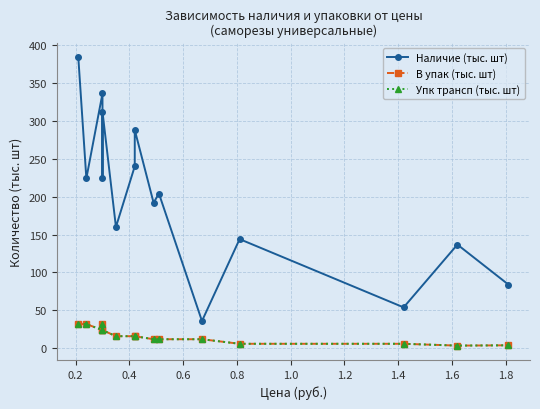

What is the highest value of the В упак (тыс. шт) series?

32.0